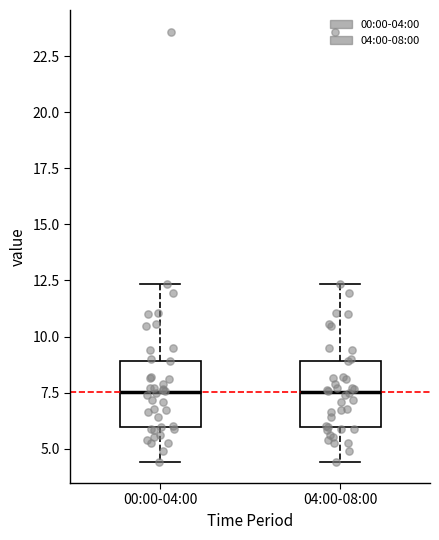

Reading left to right, transcribe this box plot: for each box, give where its median line is, the range the box spans, and where its two whiskers end, as read against the y-axis. The values are not printed on the chart, so give them approximately, as read against the axis.

00:00-04:00: median 7.5, box 6.0 to 9.0, whiskers 4.5 to 12.5
04:00-08:00: median 7.5, box 6.0 to 9.0, whiskers 4.5 to 12.5